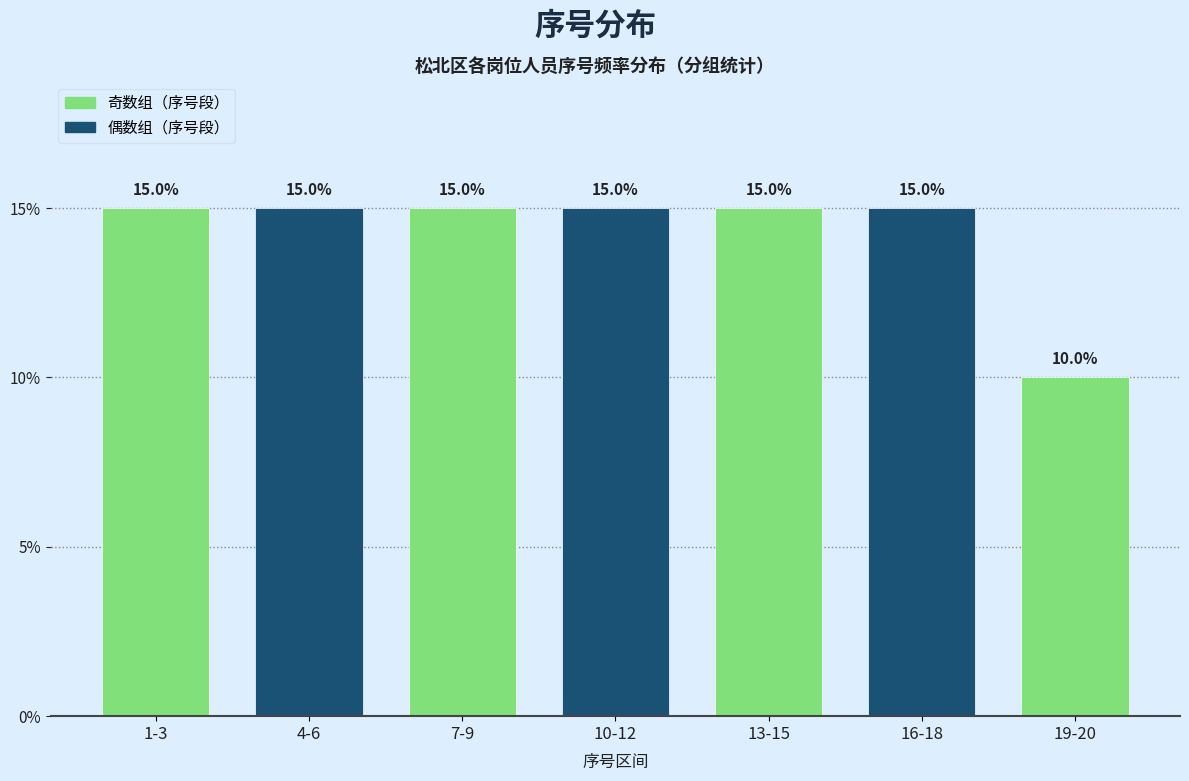

Reading left to right, list all the values displayed in this chart.

15	15	15	15	15	15	10